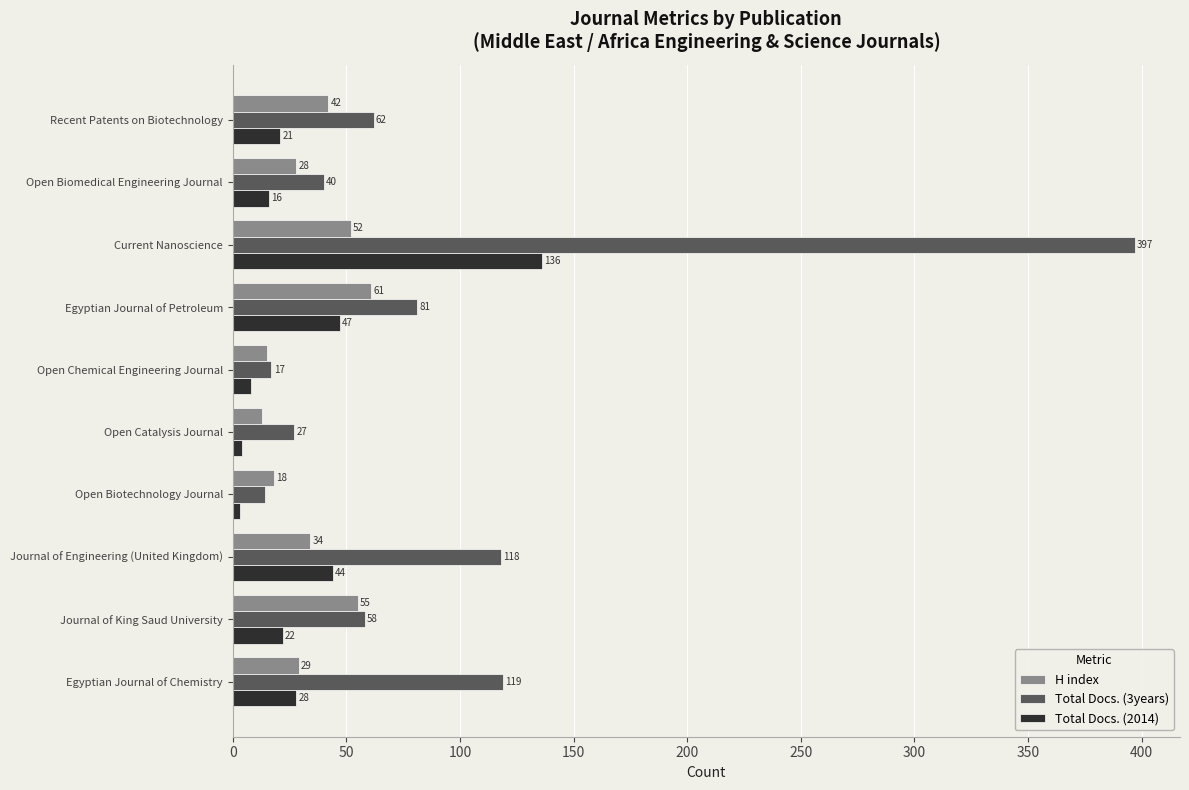

How many categories are shown in the chart?

10